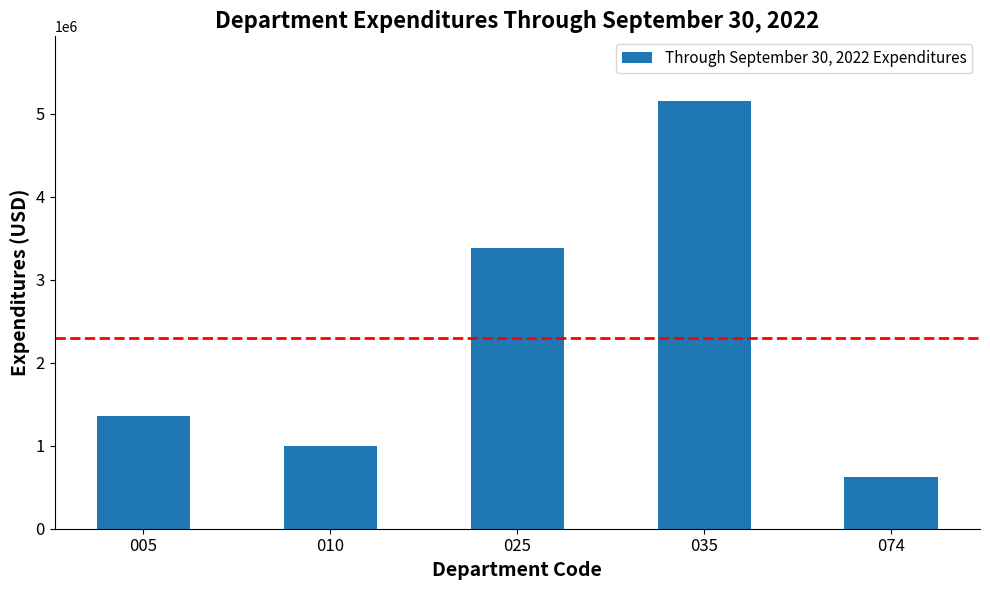

What is the ratio of the value at 010 to the value at 035?

0.2